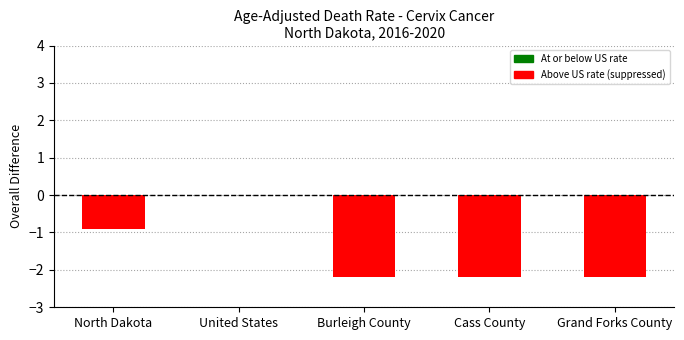

Is it true that the value at Cass County is -3.9?

False